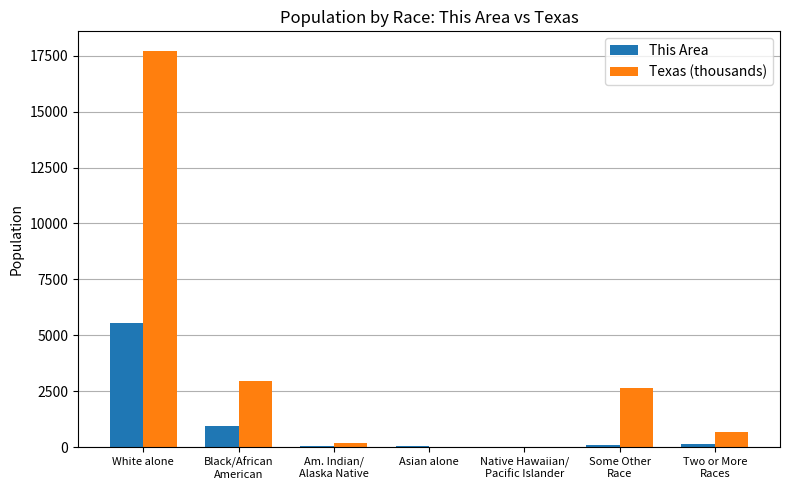

What is the total value across all series at White alone?

23267.6